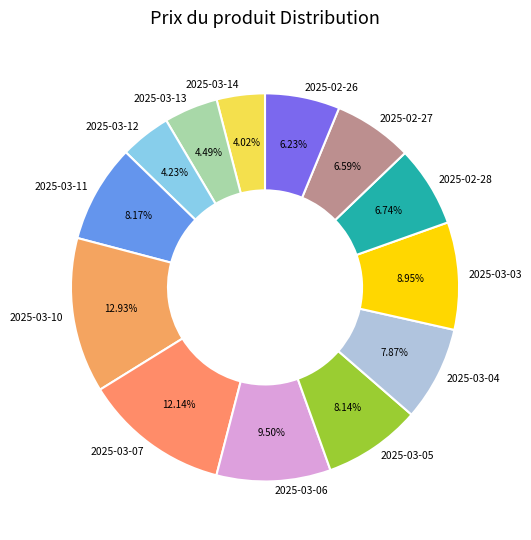

To the nearest percent, what is the difference between the largest and smallest slice percentages?

9%